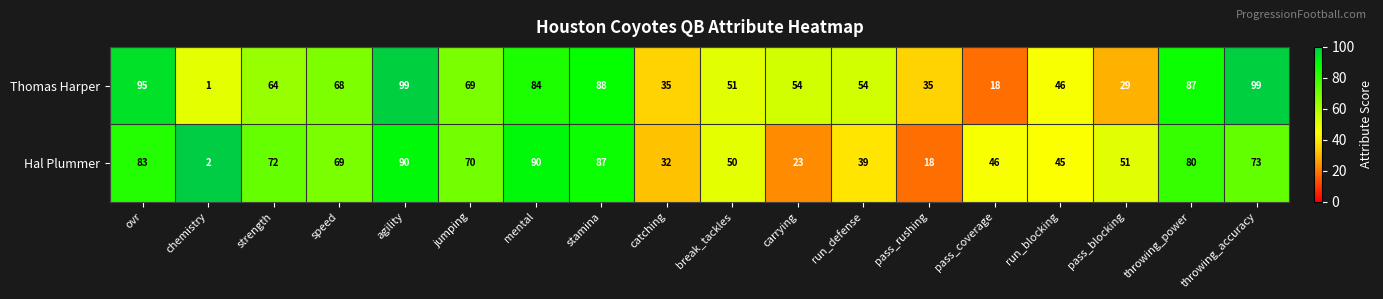

Which series has the largest total across all categories?

Thomas Harper